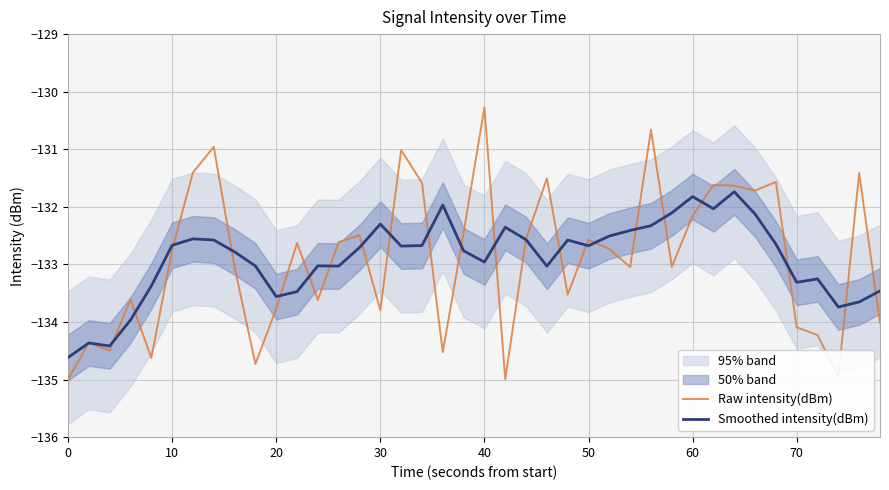

What is the highest value of the Raw intensity(dBm) series?

-130.3